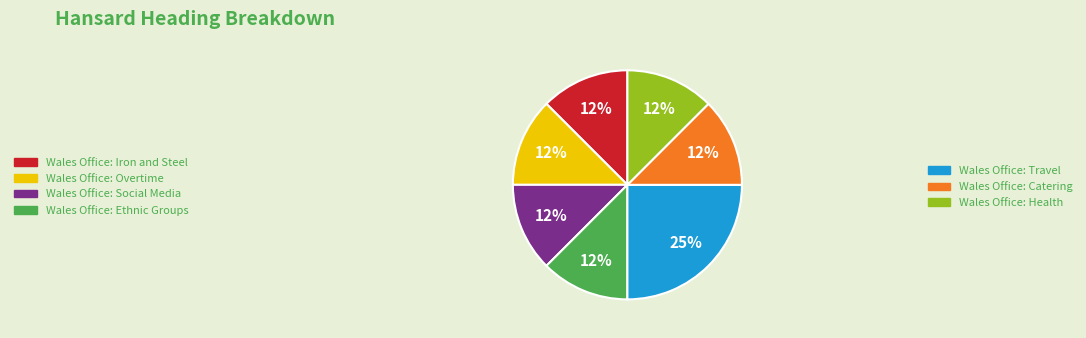

Does any single category account for the majority?

No